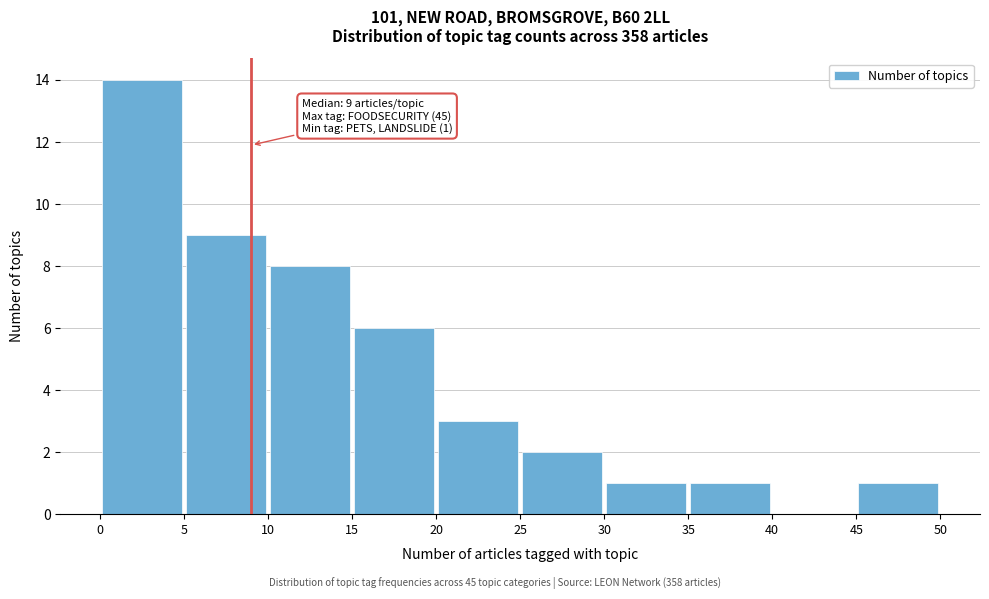

Which range on the x-axis has the tallest bar?

0 to 5